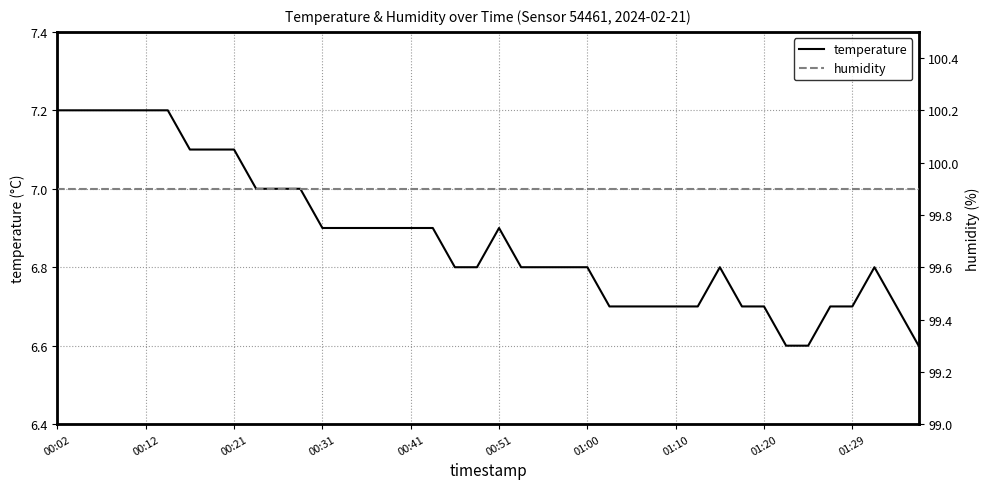

What is the lowest value of the temperature series?

6.6